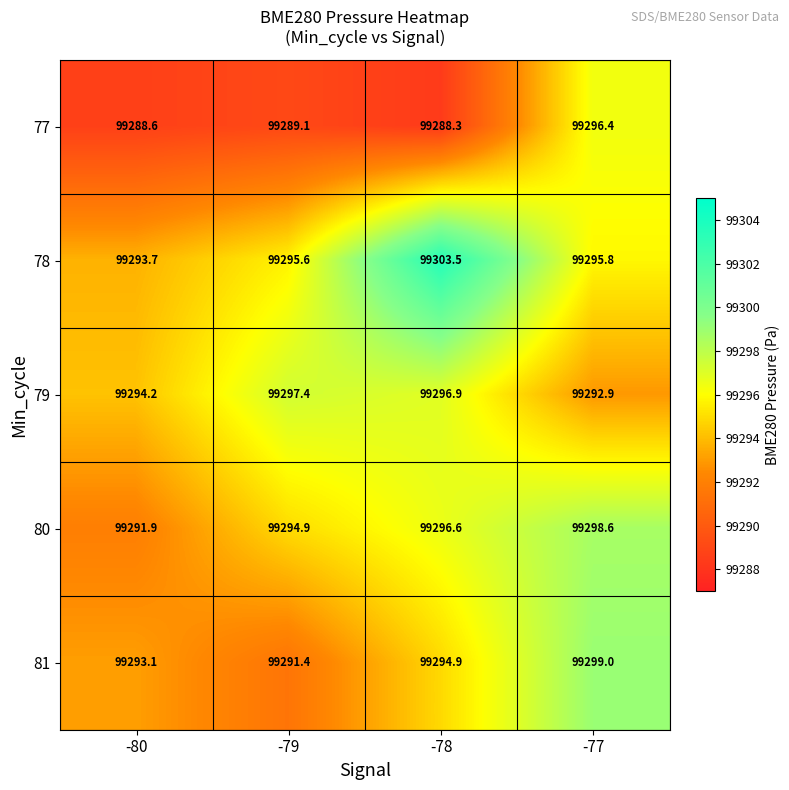

Count the number of categories in the chart.

4